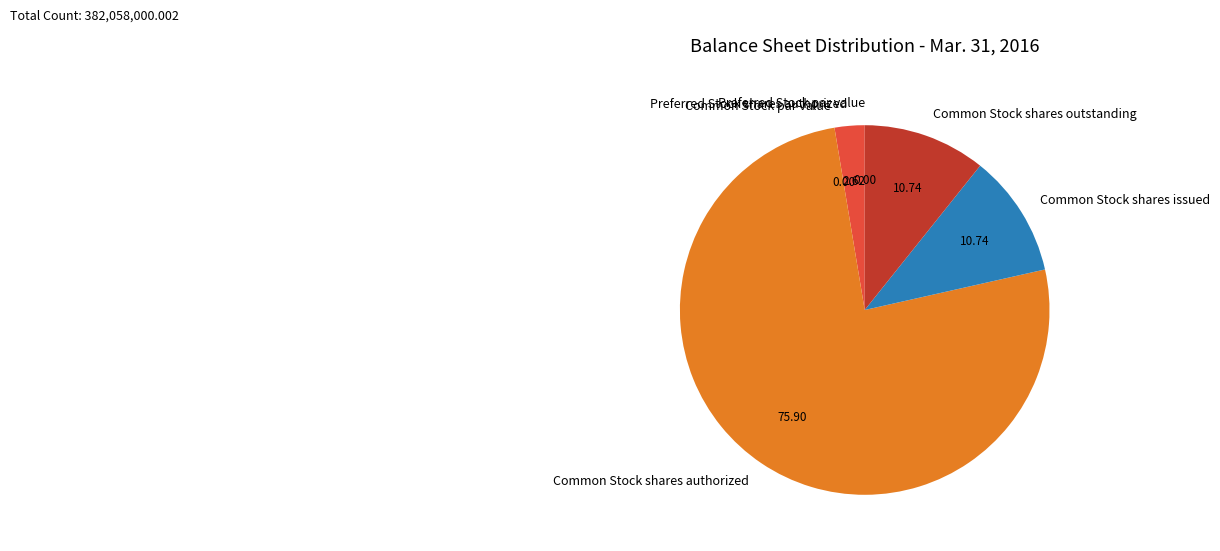

Between Common Stock shares issued and Common Stock shares authorized, which is larger?

Common Stock shares authorized